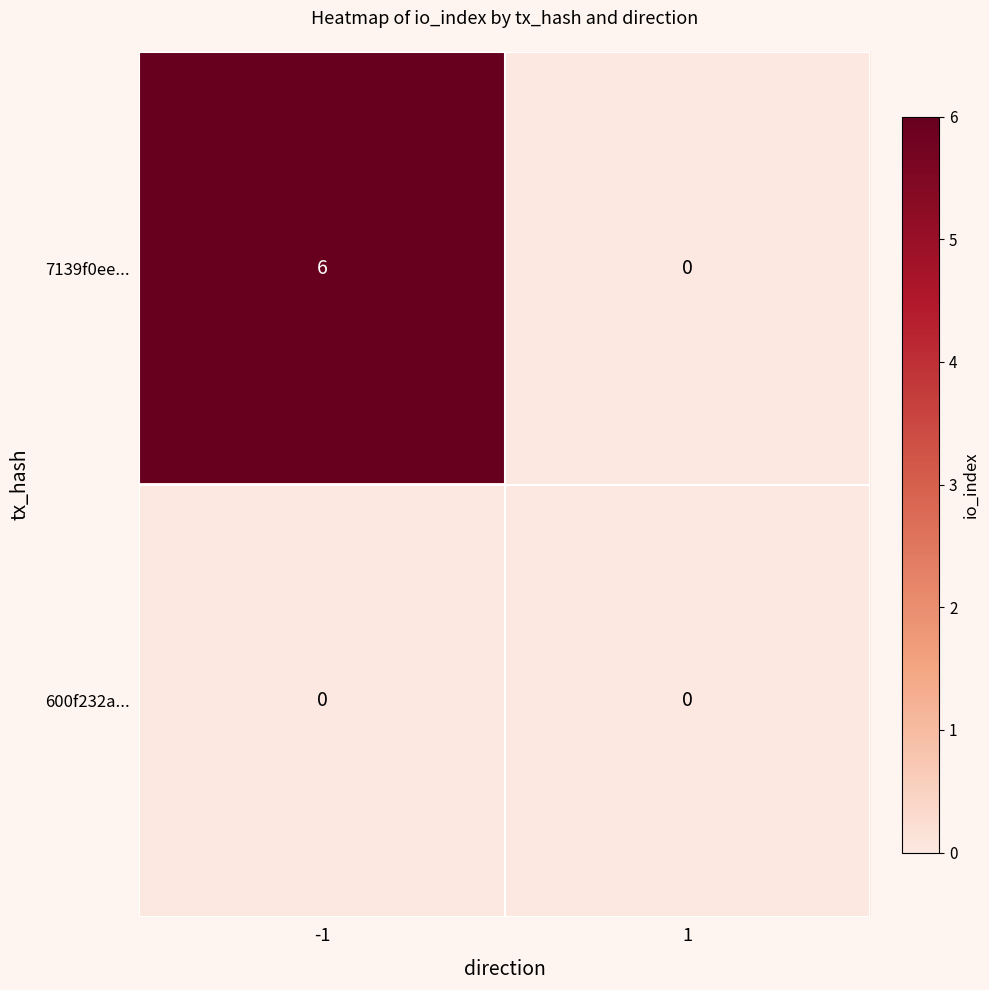

Reading left to right, what are all the values shown in this chart?

7139f0ee...: 6	0
600f232a...: 0	0